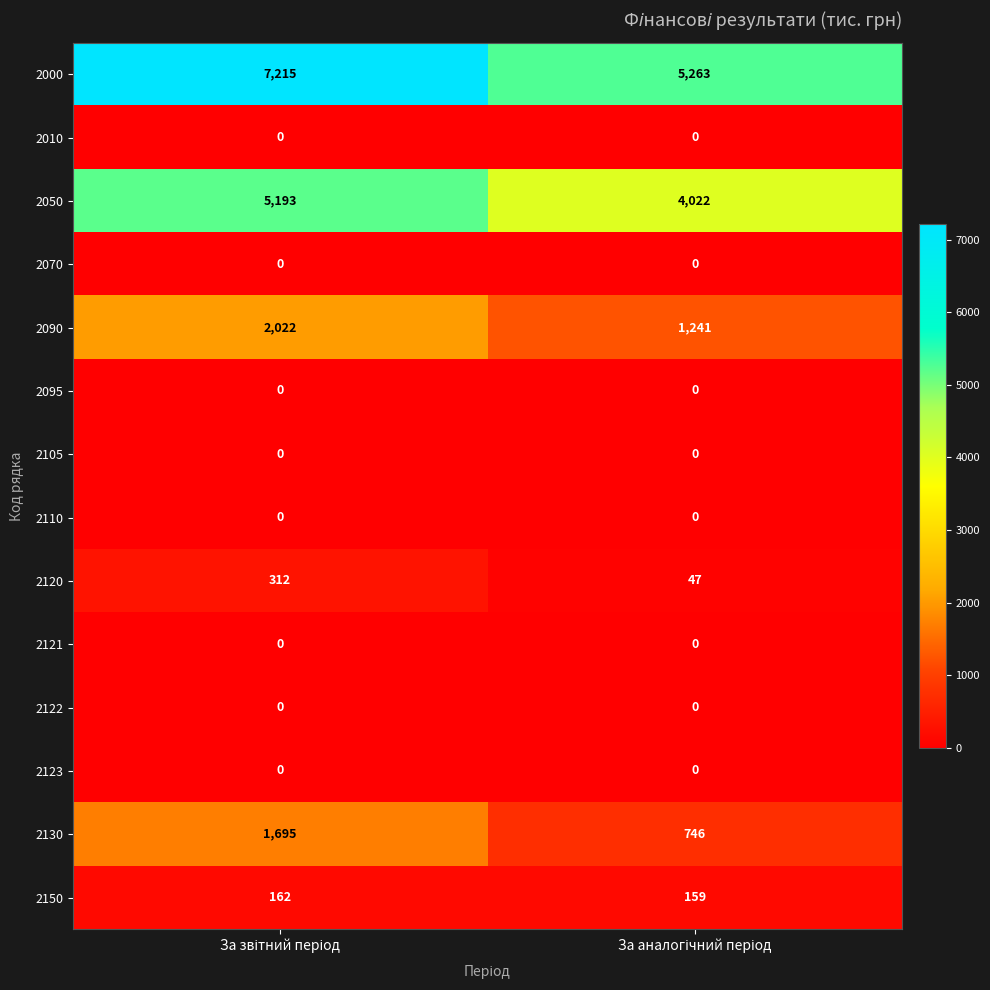

Reading right to left, extract all data points from this chart.

2000: 5263	7215
2010: 0	0
2050: 4022	5193
2070: 0	0
2090: 1241	2022
2095: 0	0
2105: 0	0
2110: 0	0
2120: 47	312
2121: 0	0
2122: 0	0
2123: 0	0
2130: 746	1695
2150: 159	162